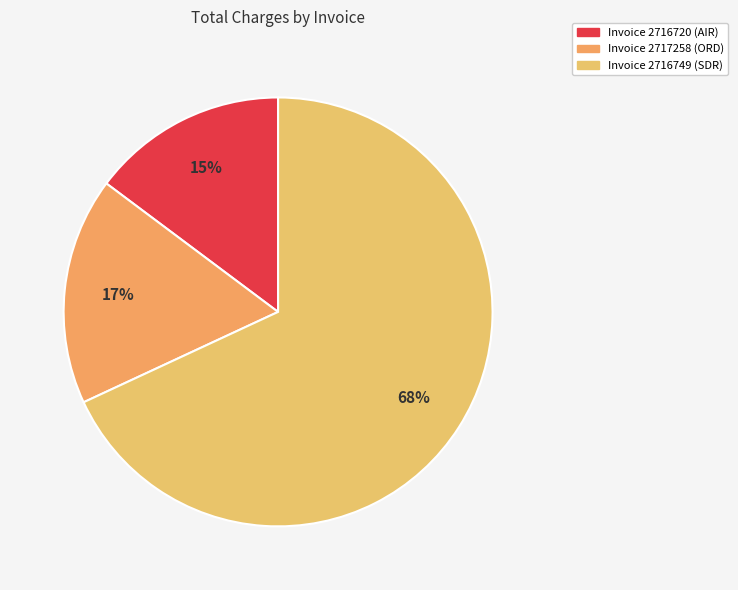

What is the change in value from Invoice 2717258 (ORD) to Invoice 2716749 (SDR)?

+908.9